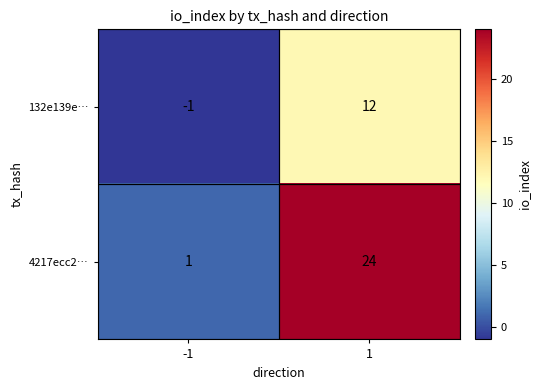

True or false: 4217ecc2… has a value of 1 at -1.

True